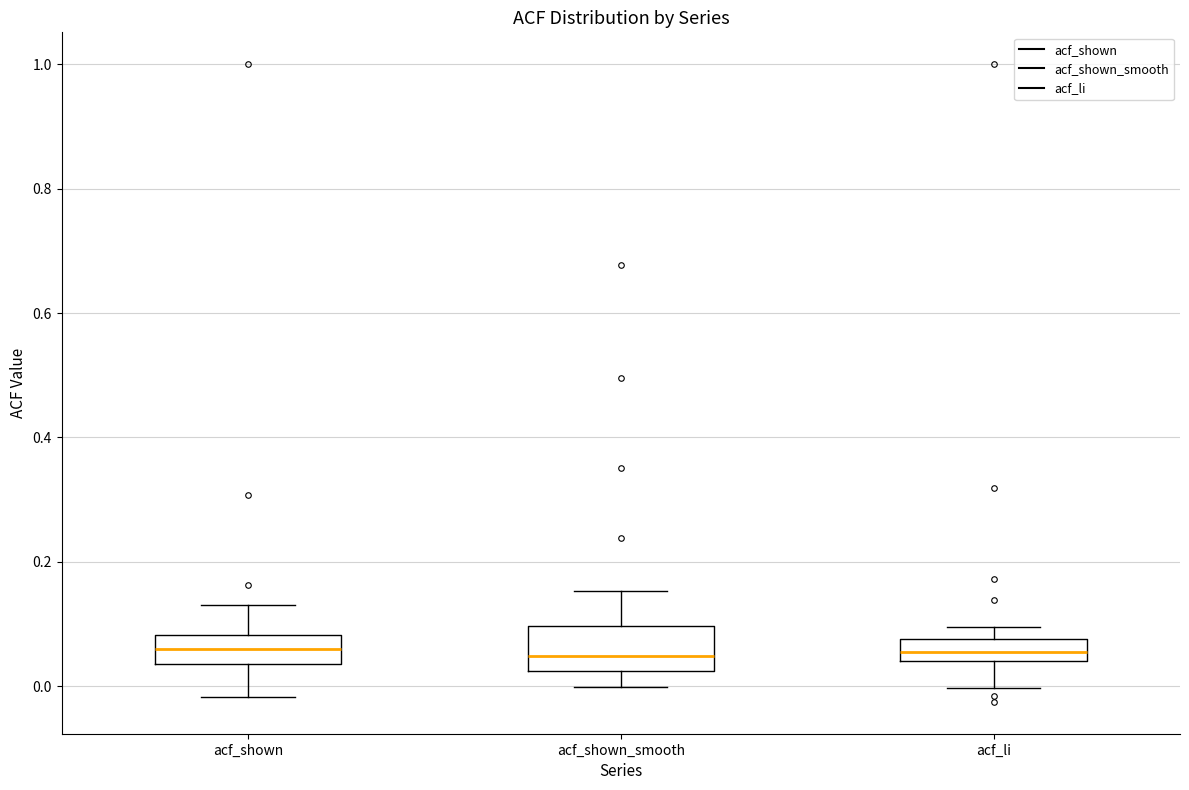

Reading left to right, transcribe this box plot: for each box, give where its median line is, the range the box spans, and where its two whiskers end, as read against the y-axis. The values are not printed on the chart, so give them approximately, as read against the axis.

acf_shown: median 0.06, box 0.04 to 0.08, whiskers -0.02 to 0.14
acf_shown_smooth: median 0.04, box 0.02 to 0.10, whiskers 0.00 to 0.16
acf_li: median 0.06, box 0.04 to 0.08, whiskers 0.00 to 0.10